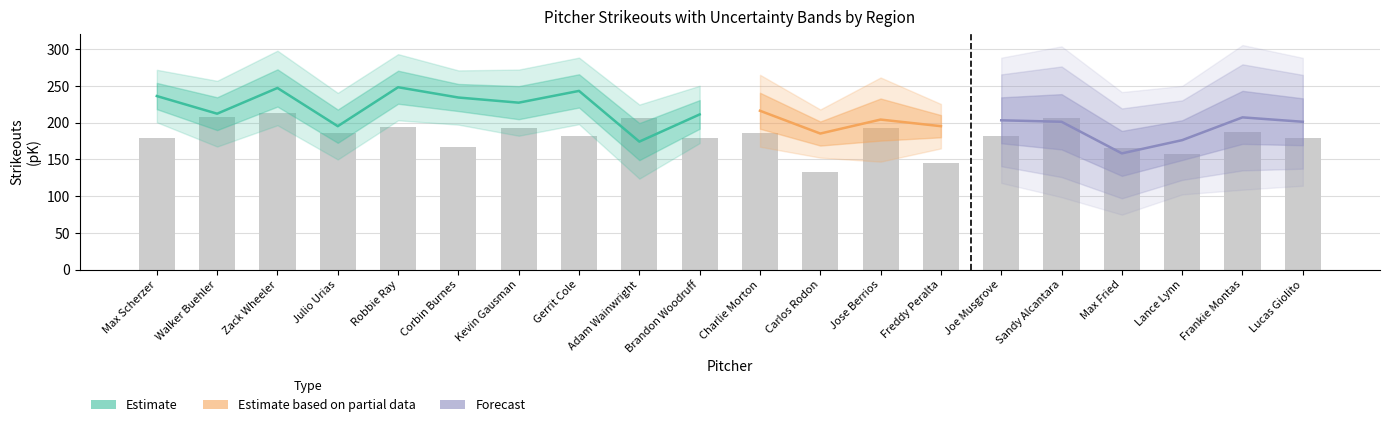

Is it true that pIP equals 308.8 at 14?

False